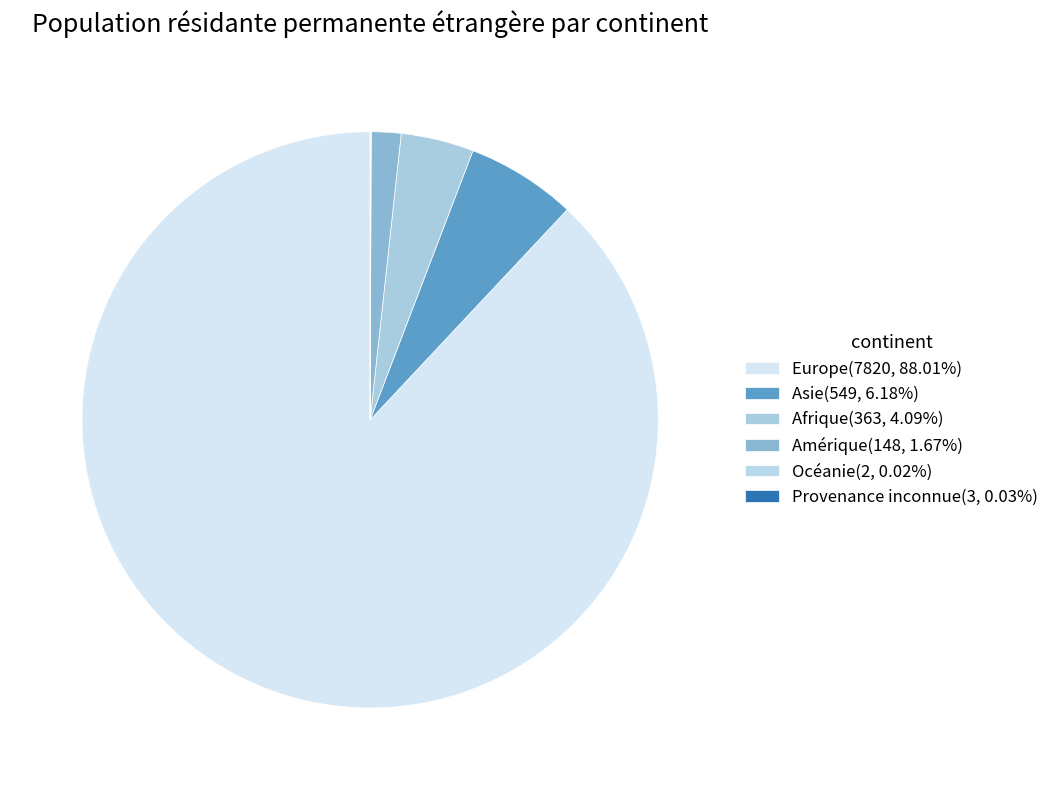

How much of the chart is everything except Océanie?

100.0%